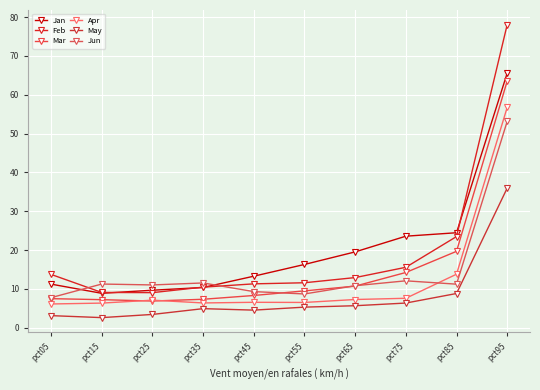

True or false: Feb has more than 0 points higher than both neighbors.

False